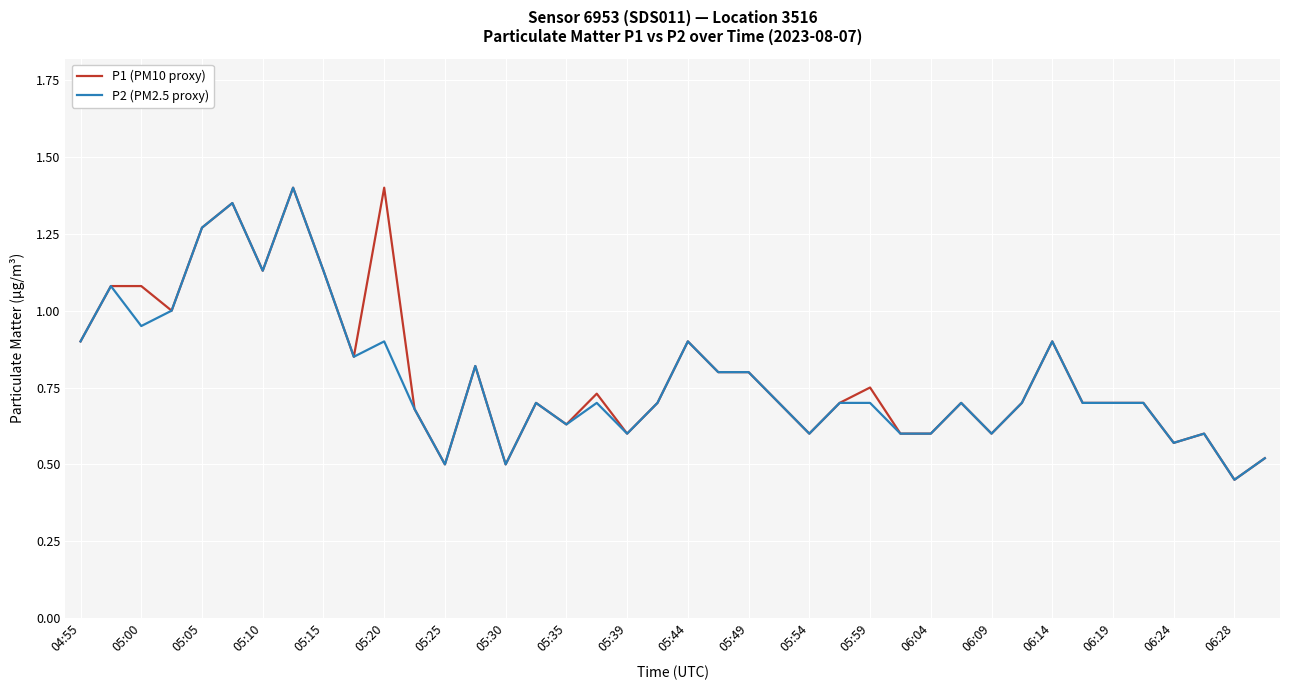

In P2 (PM2.5 proxy), how many points are lower than both neighbors (excluding endpoints)?

11